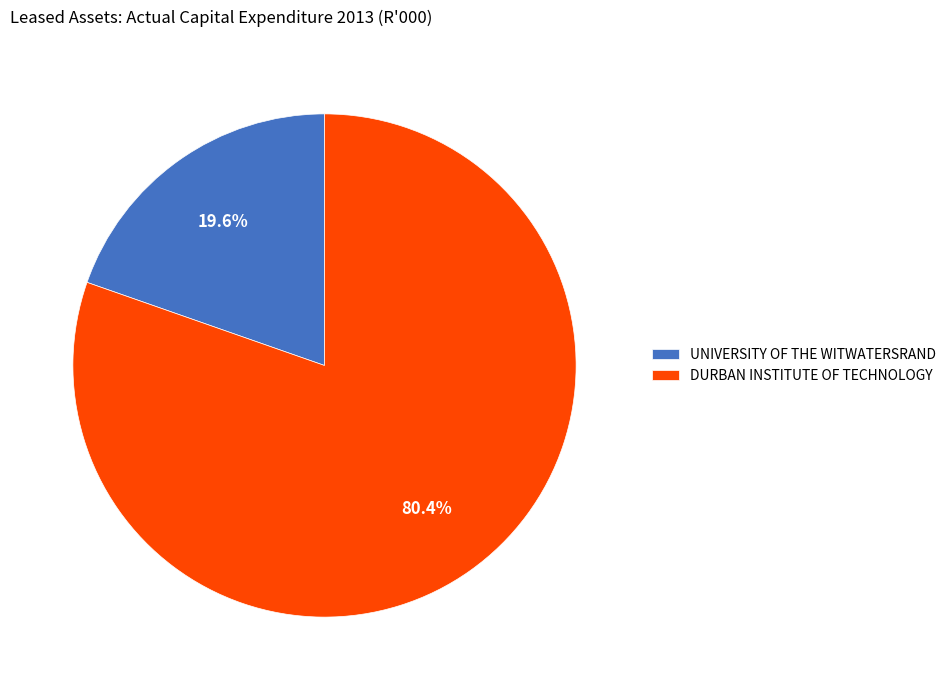

To the nearest percent, what is the average slice percentage?

50%